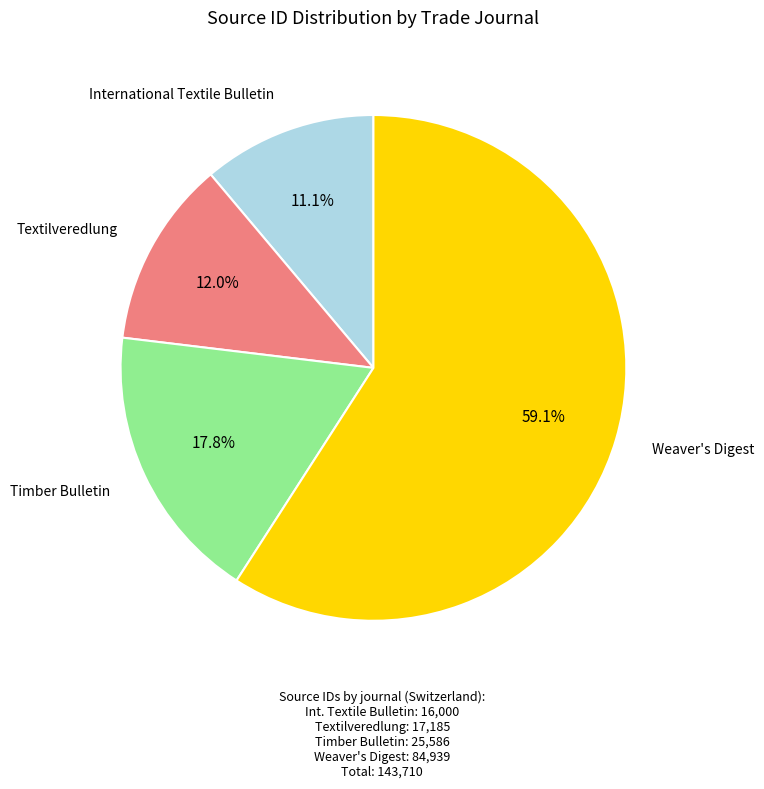

How many slices are in this pie chart?

4